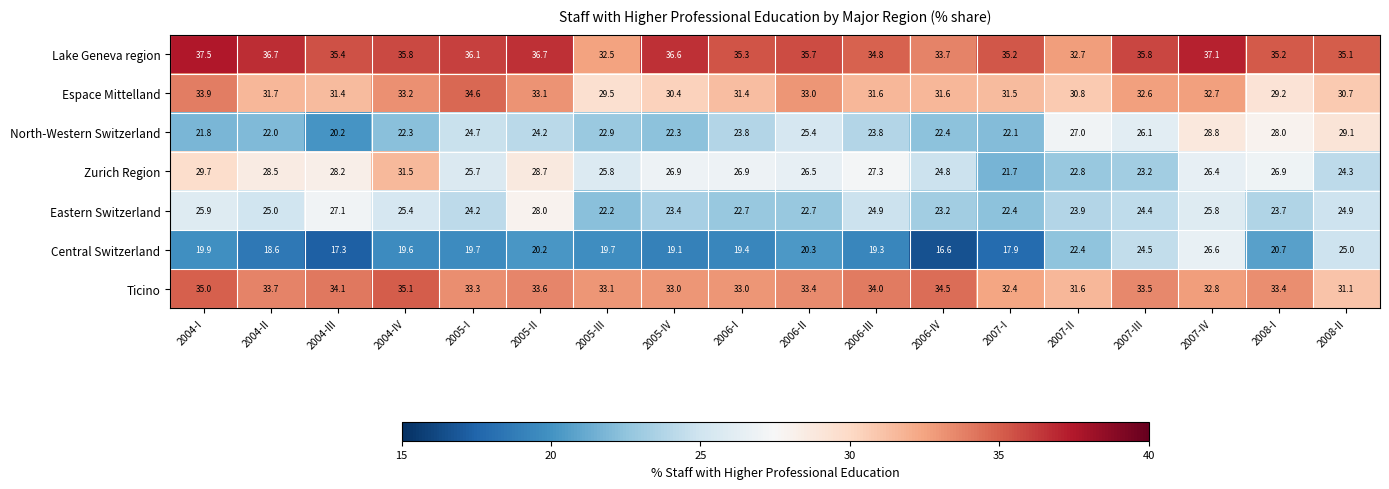

At which category is the sum across all series the highest?

2007-IV